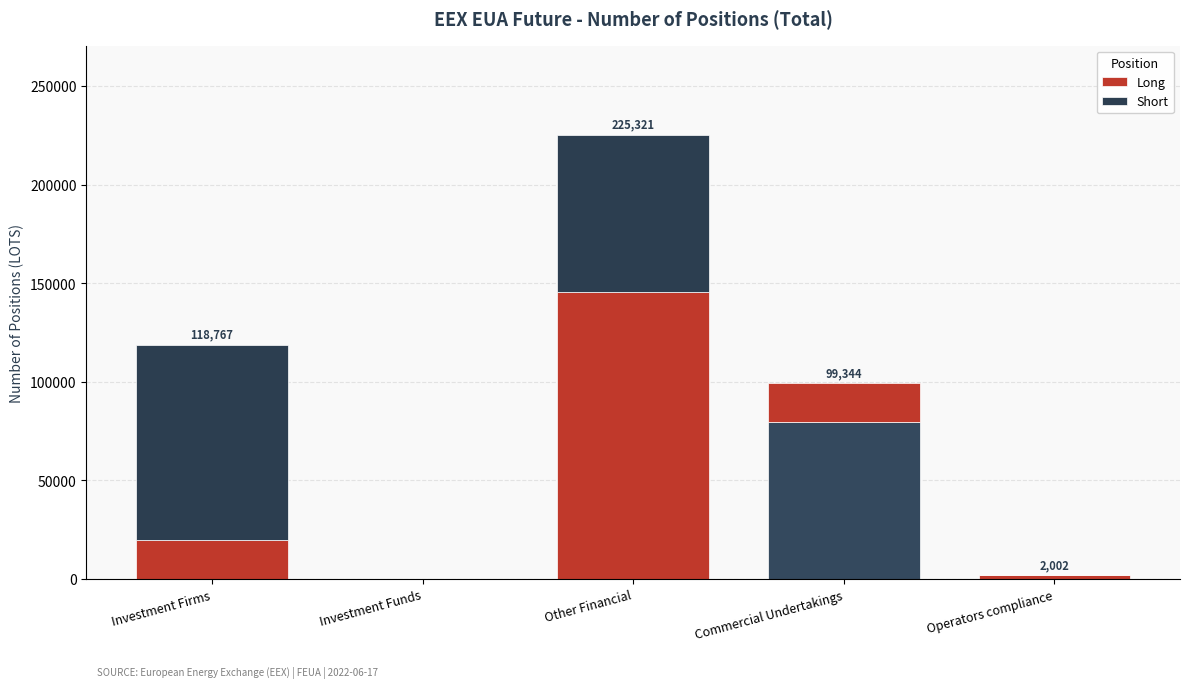

Does the chart contain stacked bars?

Yes